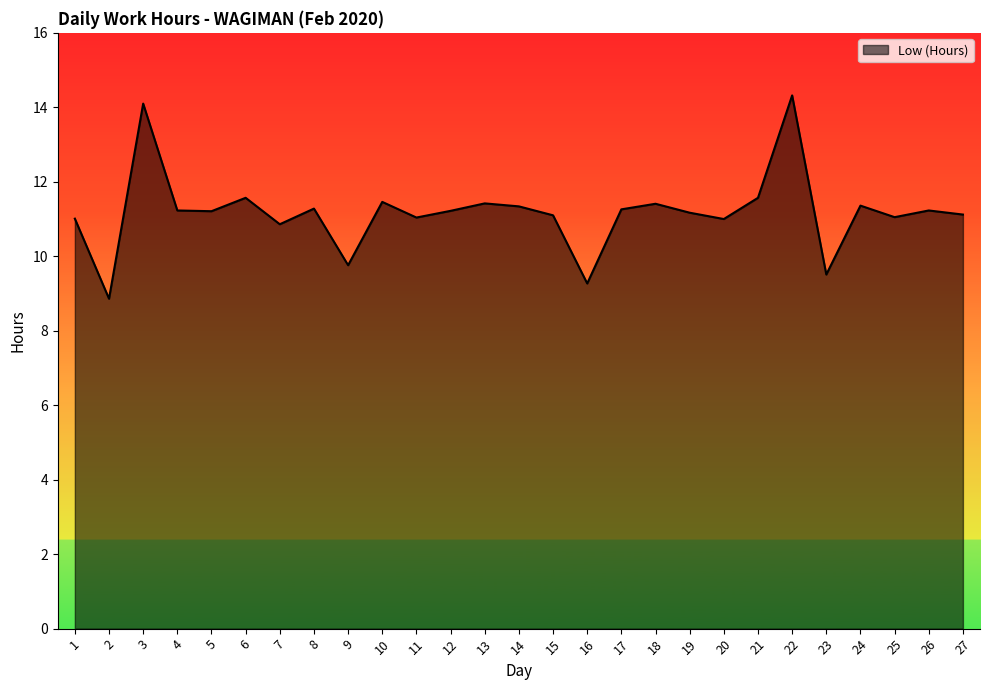

Is it true that the value at 6 is 5.8?

False